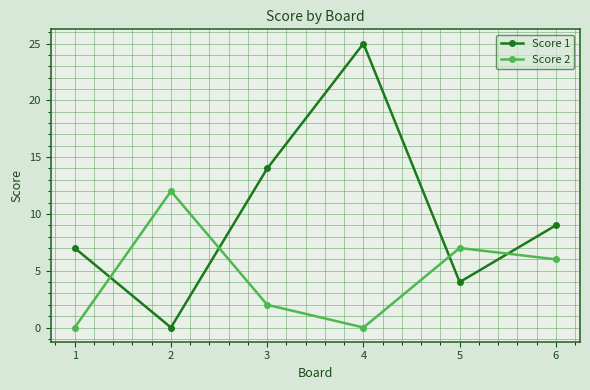

Which series changed the most between 2 and 3?

Score 1